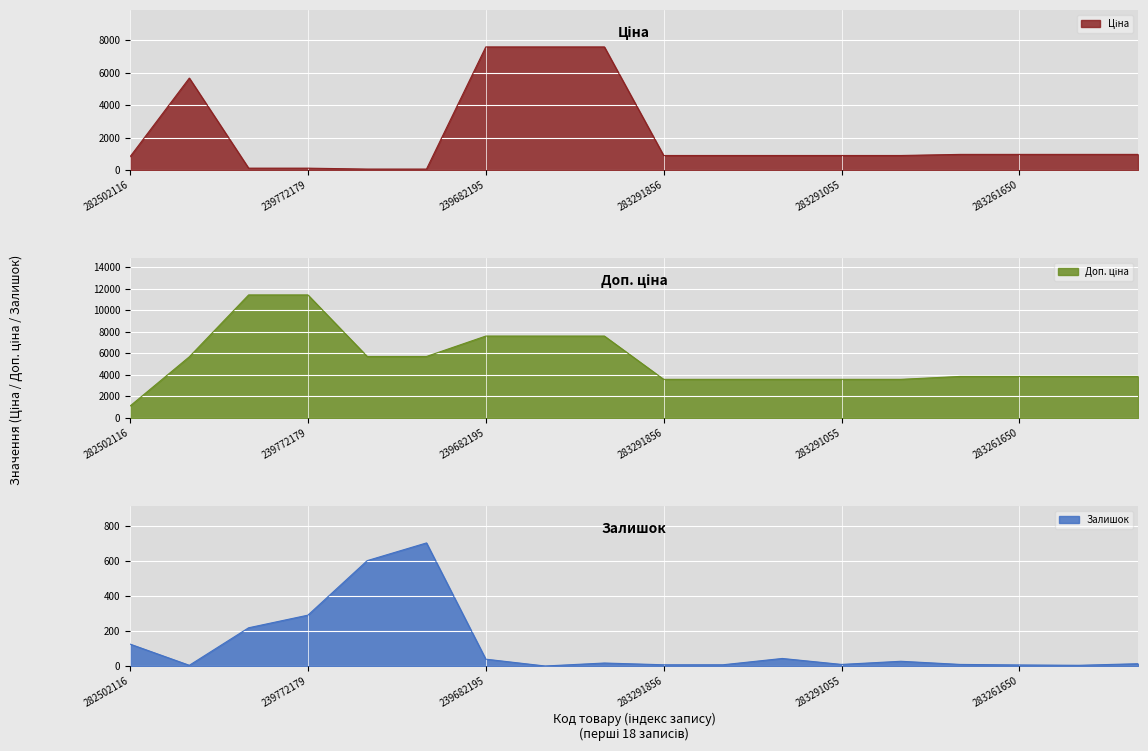

What is the difference between the maximum and minimum values in the Доп. ціна series?

10300.8